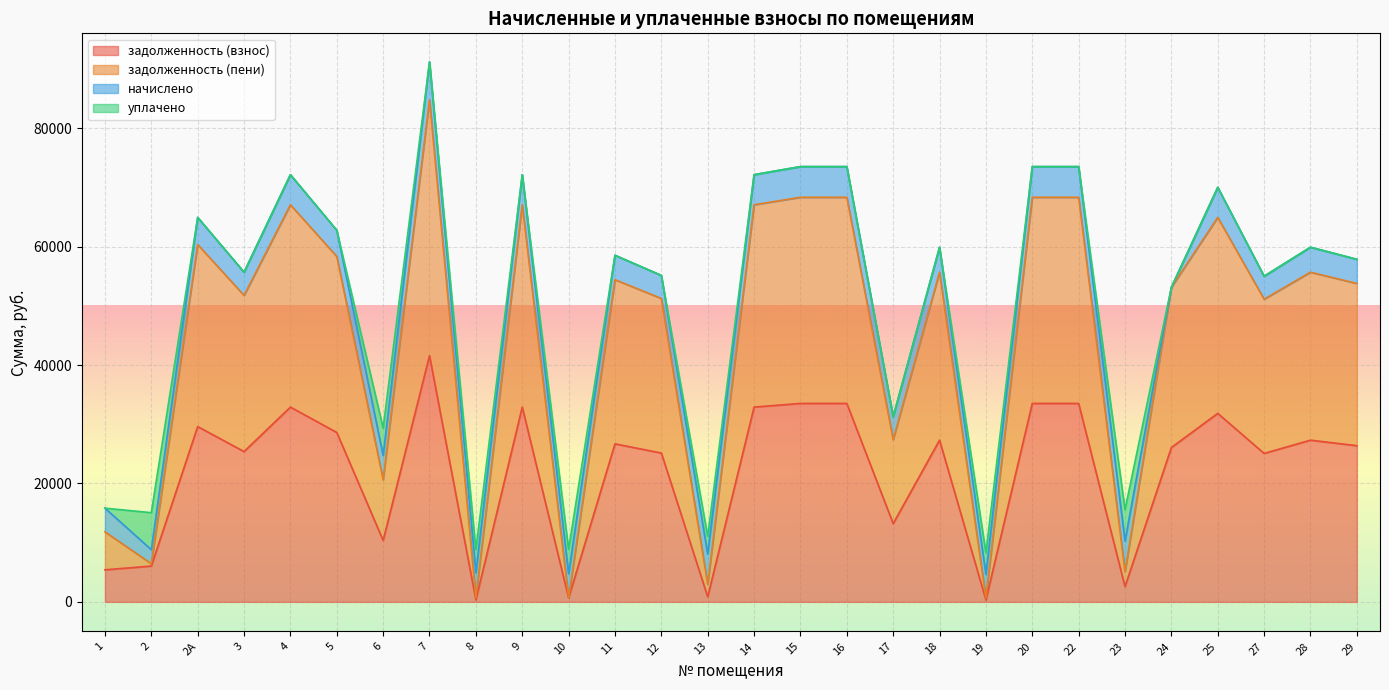

The задолженность (пени) series shows 8152.2 at 1. True or false?

False